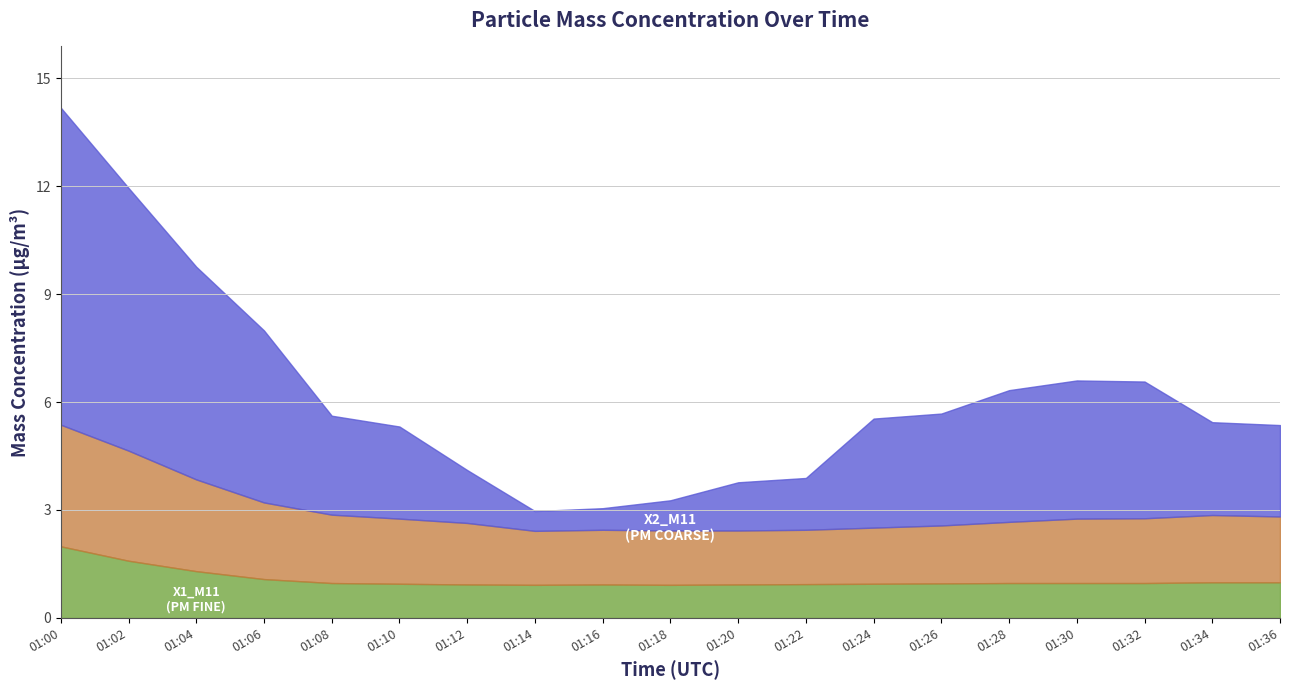

Reading left to right, transcribe all the data shown in this chart.

X0_M11 (PM total): 01:00=14.2	01:02=11.9	01:04=9.8	01:06=8.0	01:08=5.6	01:10=5.3	01:12=4.1	01:14=3.0	01:16=3.0	01:18=3.3	01:20=3.8	01:22=3.9	01:24=5.5	01:26=5.7	01:28=6.3	01:30=6.6	01:32=6.6	01:34=5.4	01:36=5.4
X2_M11 (PM coarse): 01:00=3.4	01:02=3.1	01:04=2.5	01:06=2.1	01:08=1.9	01:10=1.8	01:12=1.7	01:14=1.5	01:16=1.5	01:18=1.5	01:20=1.5	01:22=1.5	01:24=1.6	01:26=1.6	01:28=1.7	01:30=1.8	01:32=1.8	01:34=1.9	01:36=1.8
X1_M11 (PM fine): 01:00=2.0	01:02=1.6	01:04=1.3	01:06=1.1	01:08=1.0	01:10=0.9	01:12=0.9	01:14=0.9	01:16=0.9	01:18=0.9	01:20=0.9	01:22=0.9	01:24=0.9	01:26=1.0	01:28=1.0	01:30=1.0	01:32=1.0	01:34=1.0	01:36=1.0